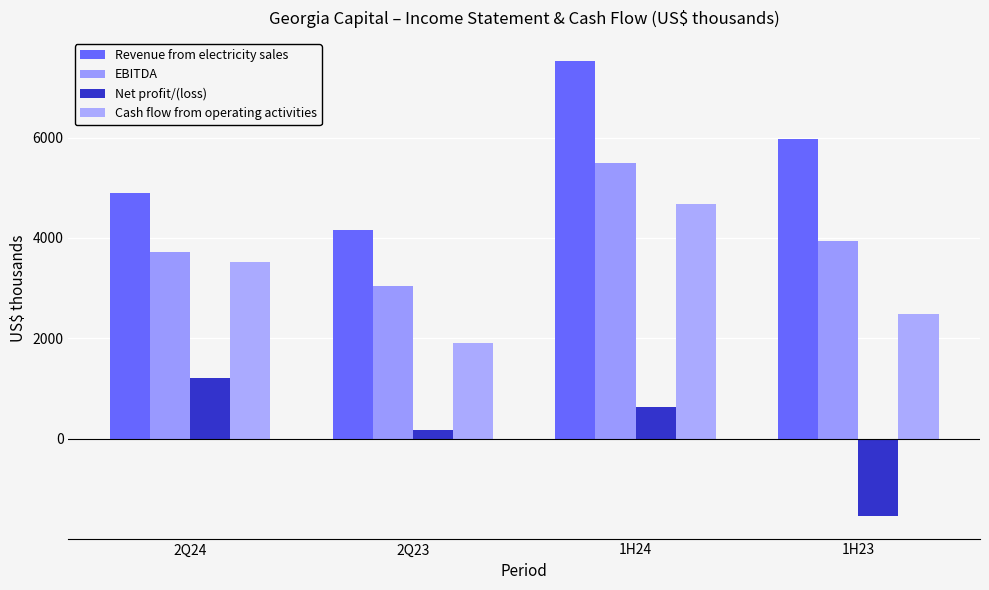

Reading right to left, what are all the values shown in this chart?

Revenue from electricity sales: 1H23=5964	1H24=7535	2Q23=4159	2Q24=4890
EBITDA: 1H23=3939	1H24=5489	2Q23=3042	2Q24=3715
Net profit/(loss): 1H23=-1539	1H24=627	2Q23=174	2Q24=1202
Cash flow from operating activities: 1H23=2485	1H24=4672	2Q23=1912	2Q24=3530